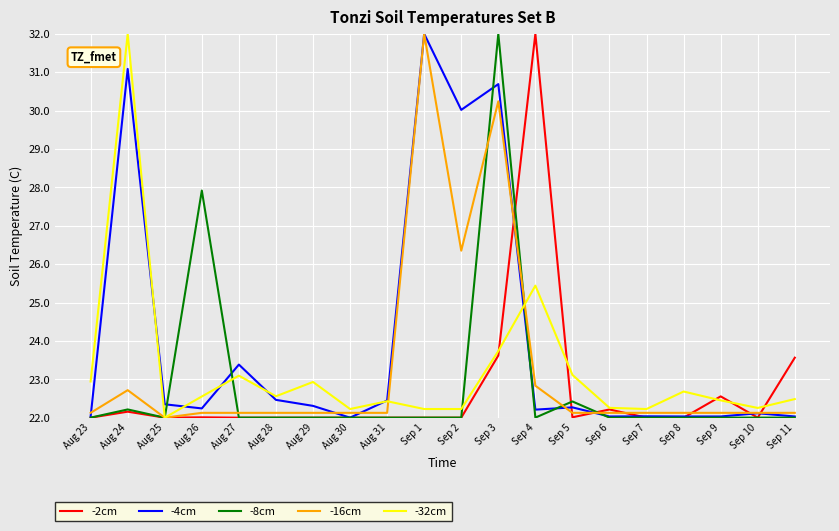

What is the average value of the -2cm series?

22.7